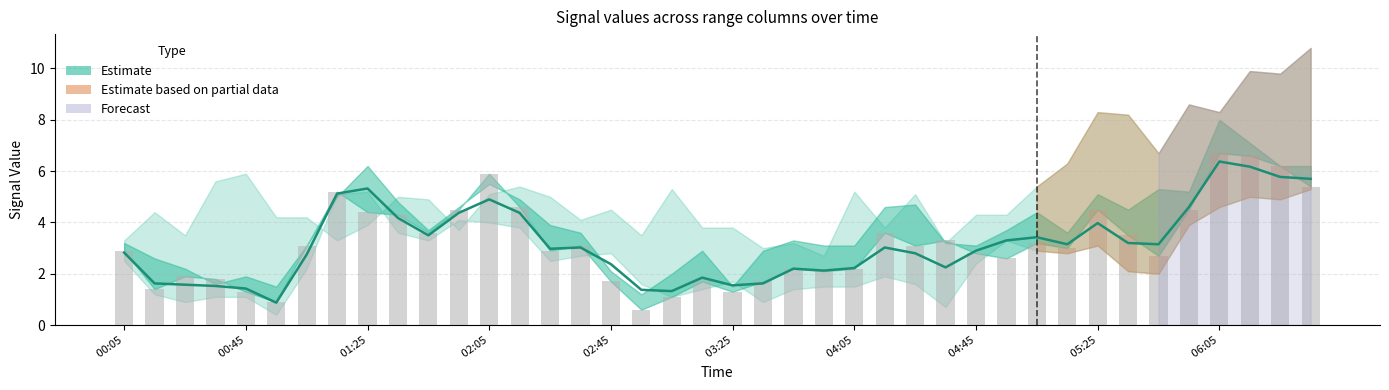

What is the difference between the maximum and second lowest values in the Observed (3.032) series?

5.8